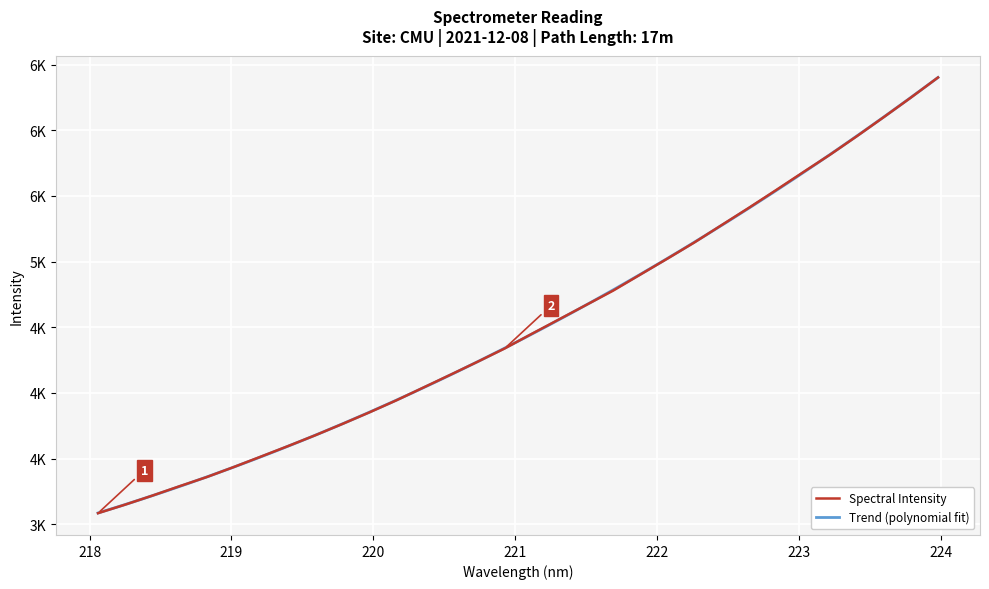

Does the chart display data point markers on the line(s)?

No